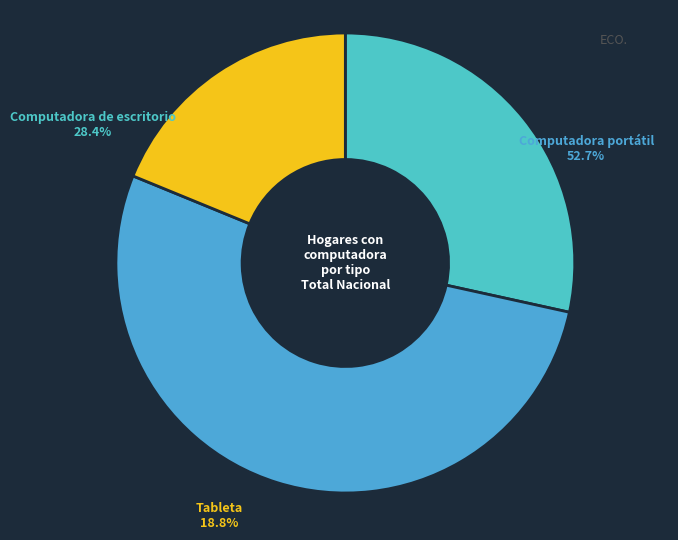

Rank the categories by value from lowest to highest.

Tableta, Computadora de escritorio, Computadora portátil